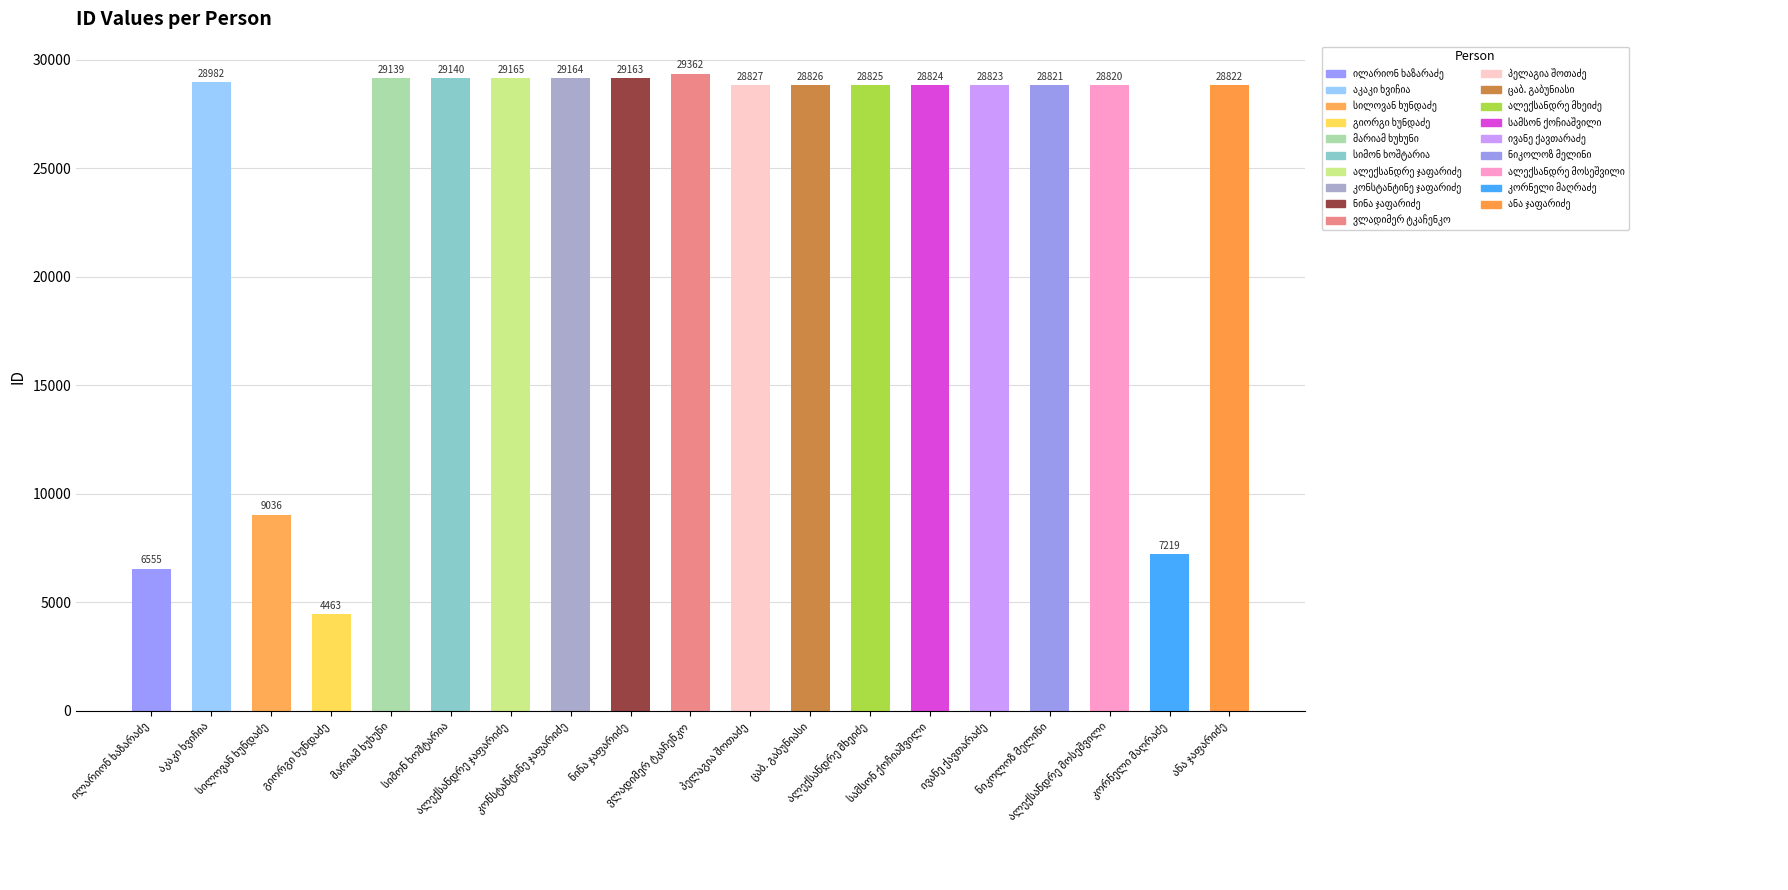

What is the smallest value displayed?

4463